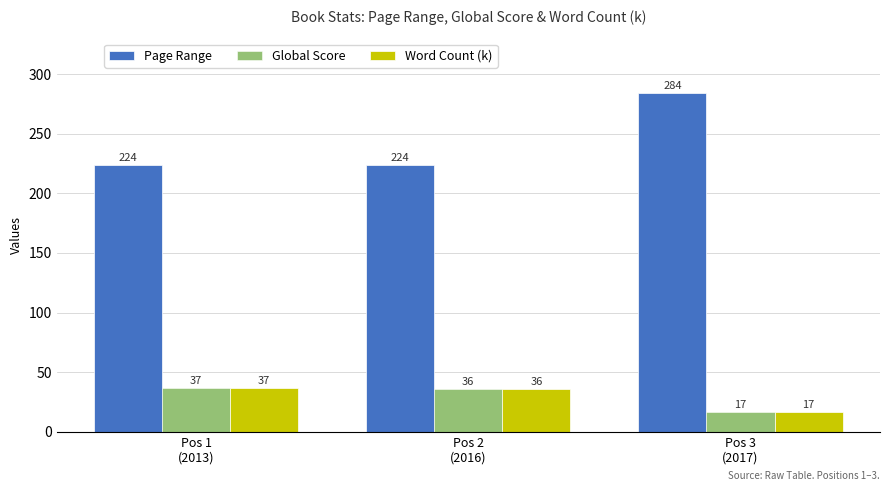

What is the sum of all Global Score values?

90